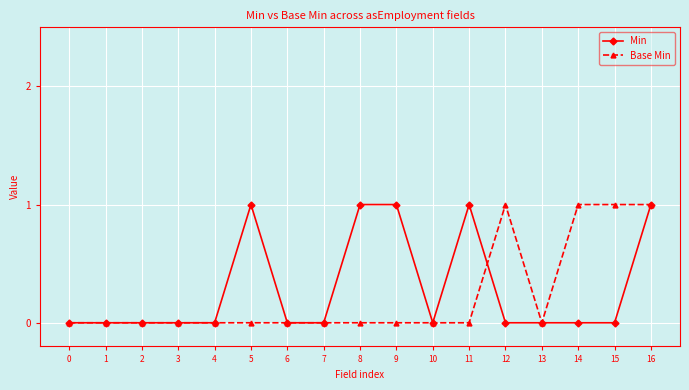

How many distinct data groups are displayed?

2